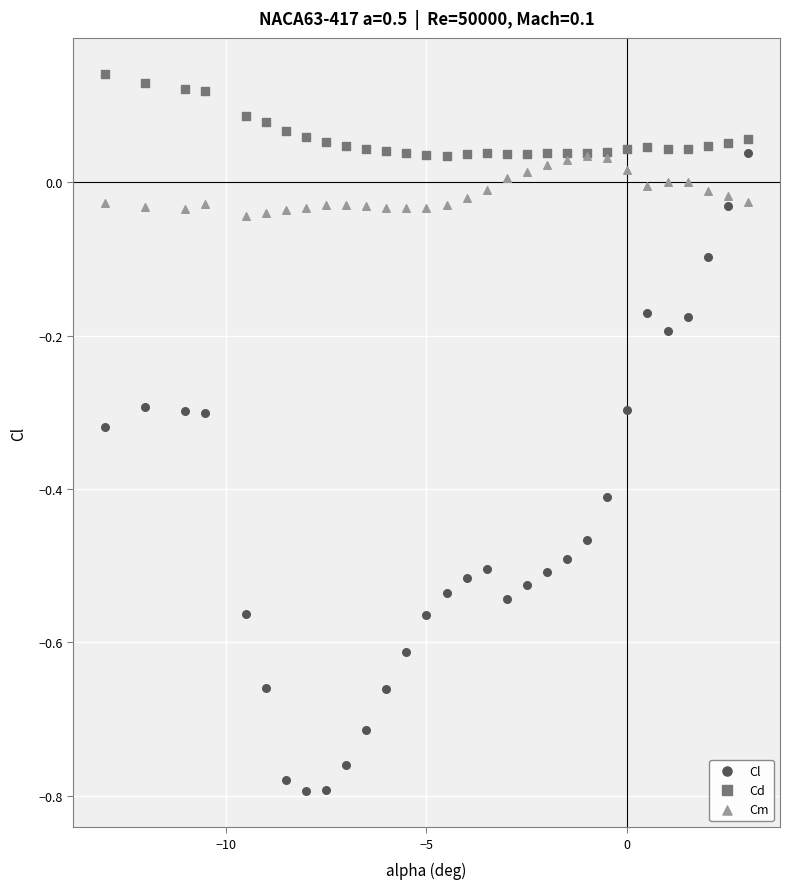

What are all the series names shown in the legend?

Cl, Cd, Cm